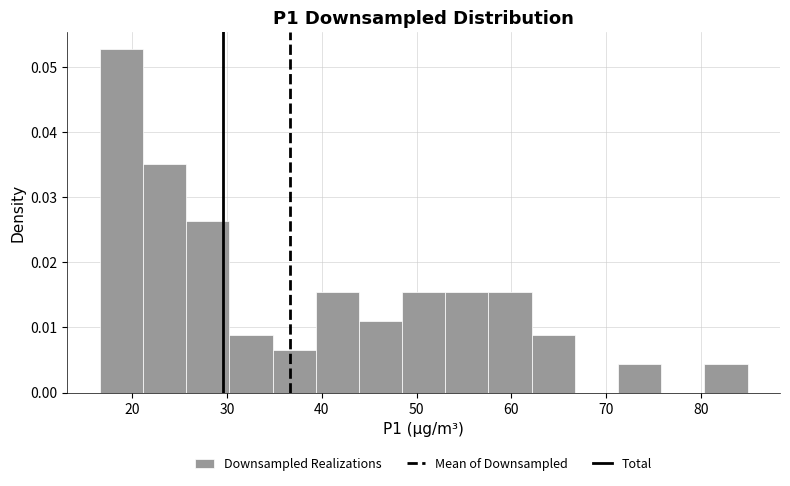

Reading left to right, list every bar in this chart as the range it spans on the x-axis followed by its height. Neither the bar edges nor the heights are printed on the chart, so give them approximately, as read against the axes.

17 to 21: 0.053
21 to 26: 0.035
26 to 30: 0.026
30 to 35: 0.009
35 to 39: 0.007
39 to 44: 0.015
44 to 48: 0.011
48 to 53: 0.015
53 to 58: 0.015
58 to 62: 0.015
62 to 67: 0.009
67 to 71: 0
71 to 76: 0.004
76 to 80: 0
80 to 85: 0.004